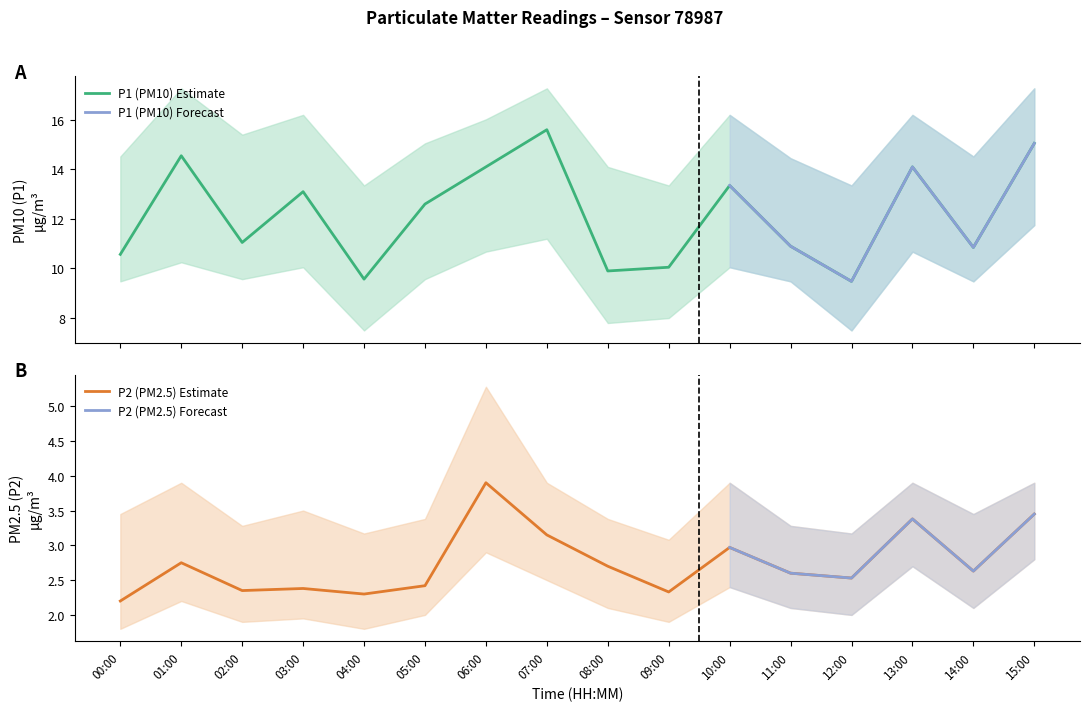

How many lines are shown in the chart?

6